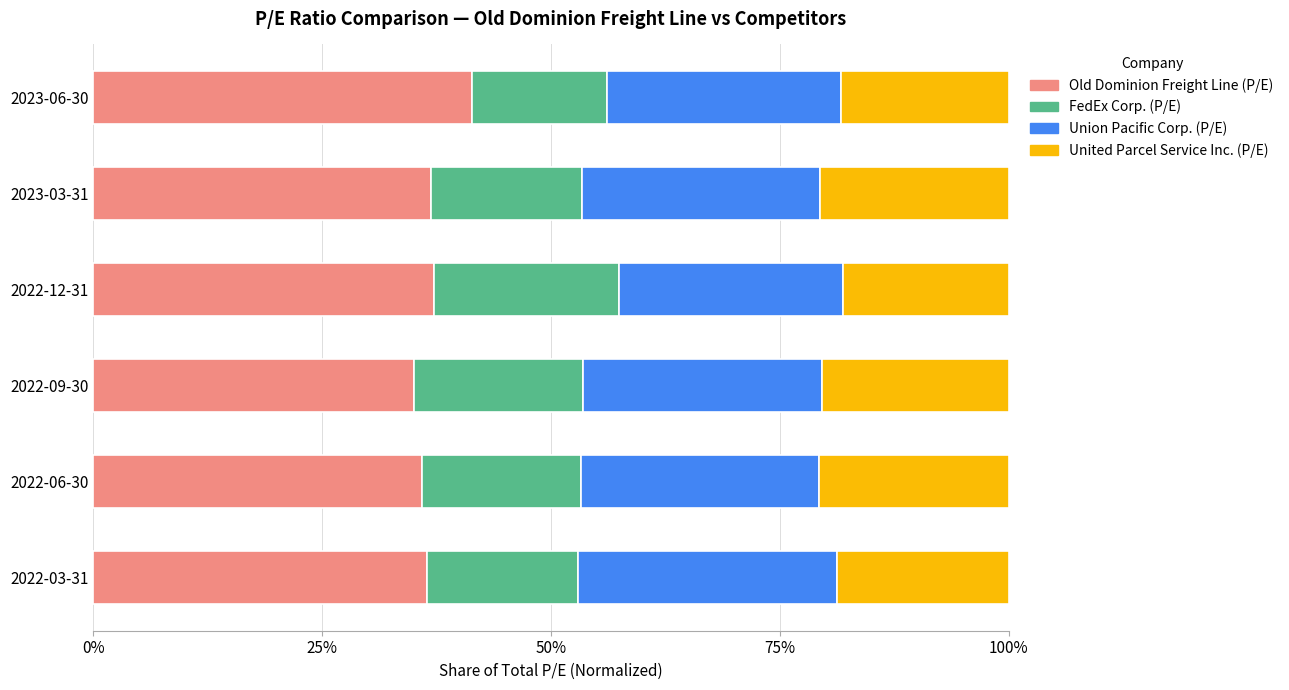

What is the average value of the Old Dominion Freight Line (P/E) series?

37.2